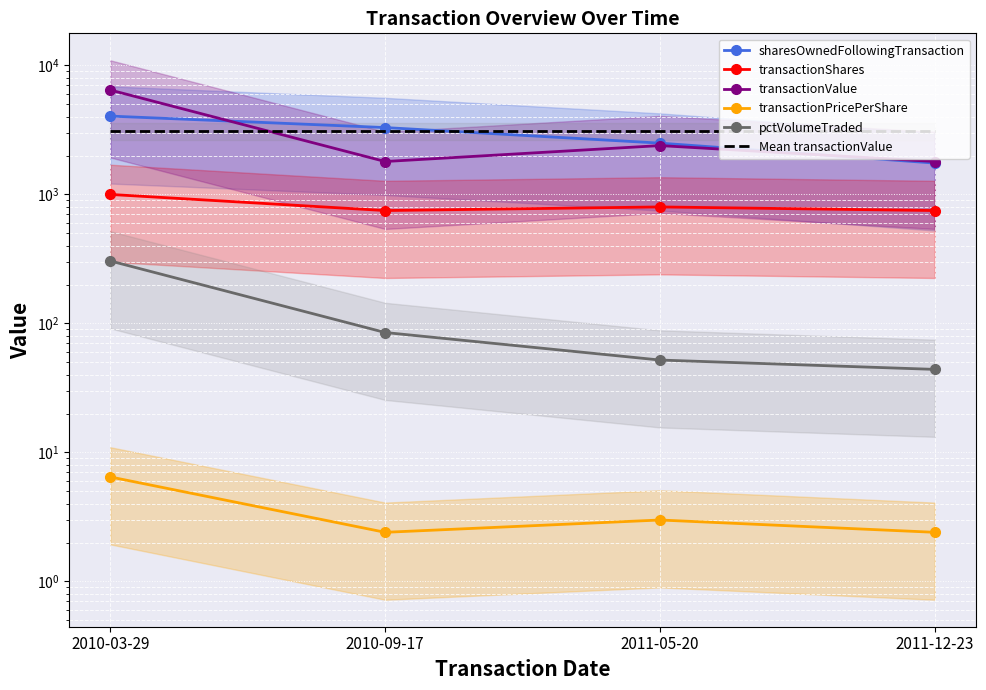

At which category is the sum across all series the highest?

2010-03-29